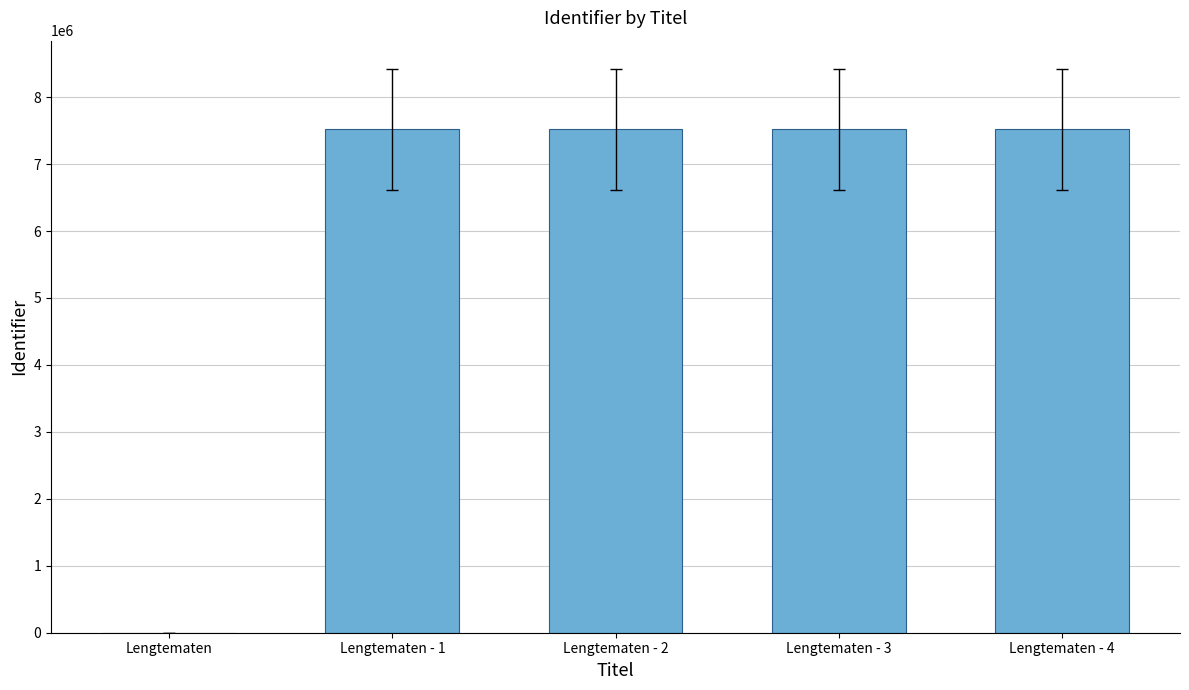

What is the sum of all values?

30074255